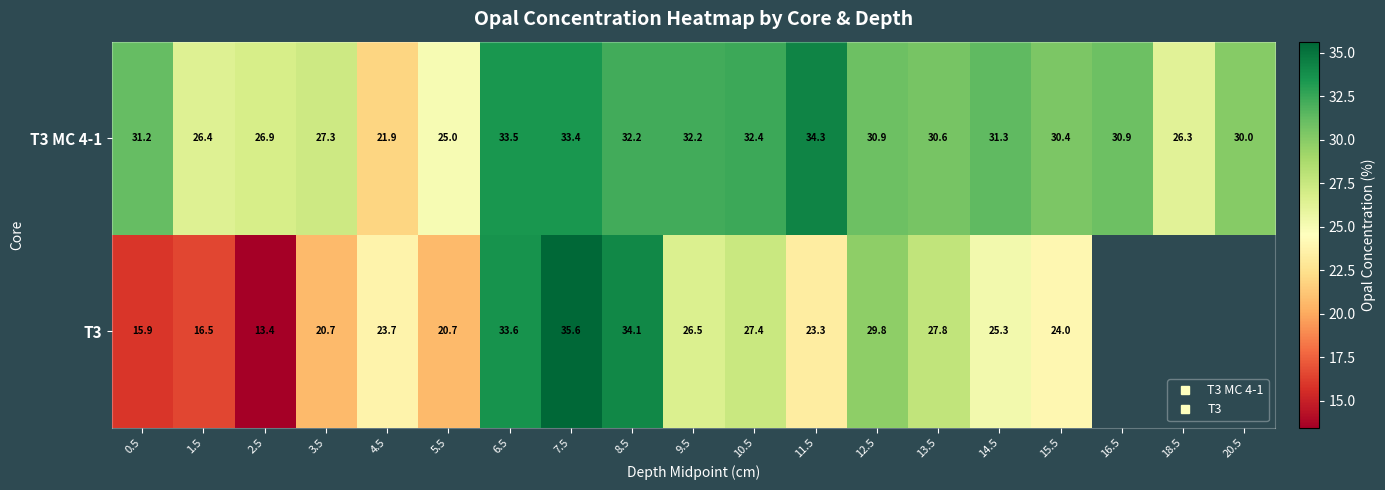

What is the sum of the T3 values at 1.5 and 10.5?

43.9